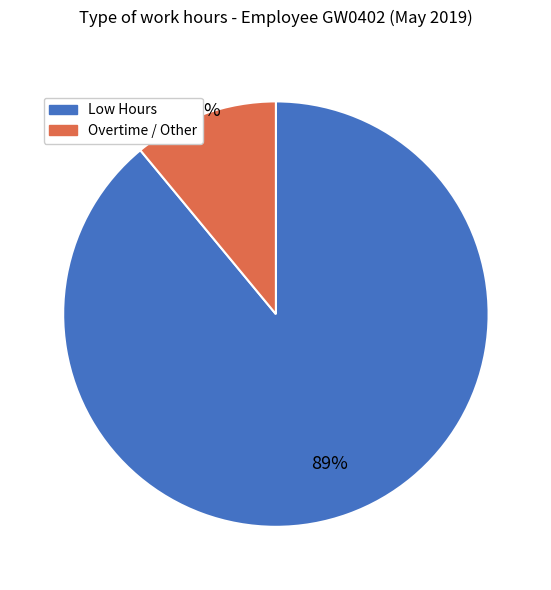

Rank the categories by value from highest to lowest.

Low Hours, Overtime / Other